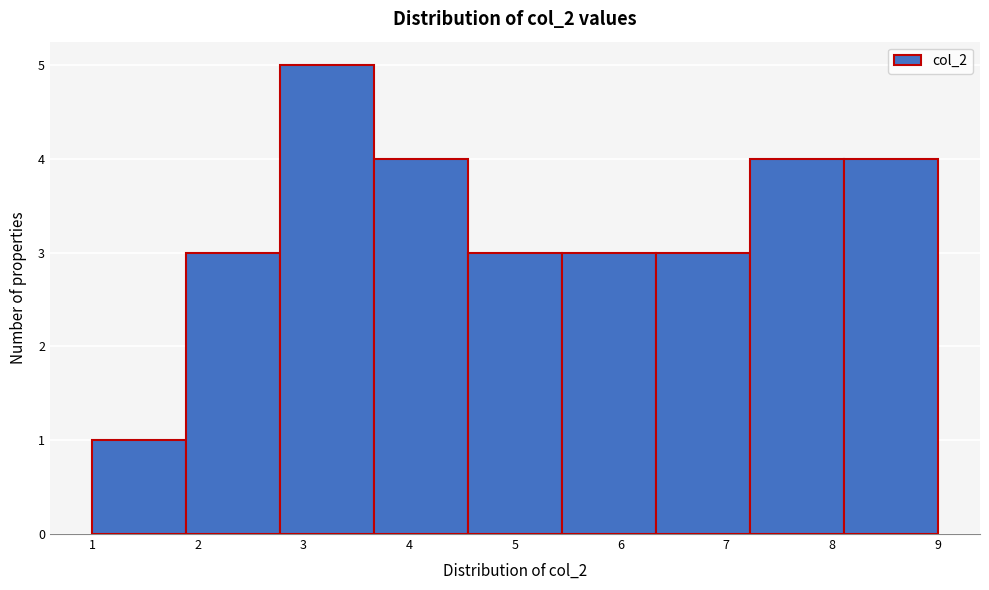

Reading left to right, transcribe this chart: for each bar, give the range it covers on the x-axis and its height. Neither the bar edges nor the heights are printed on the chart, so give them approximately, as read against the axes.

1.0 to 1.9: 1
1.9 to 2.8: 3
2.8 to 3.7: 5
3.7 to 4.6: 4
4.6 to 5.4: 3
5.4 to 6.3: 3
6.3 to 7.2: 3
7.2 to 8.1: 4
8.1 to 9.0: 4